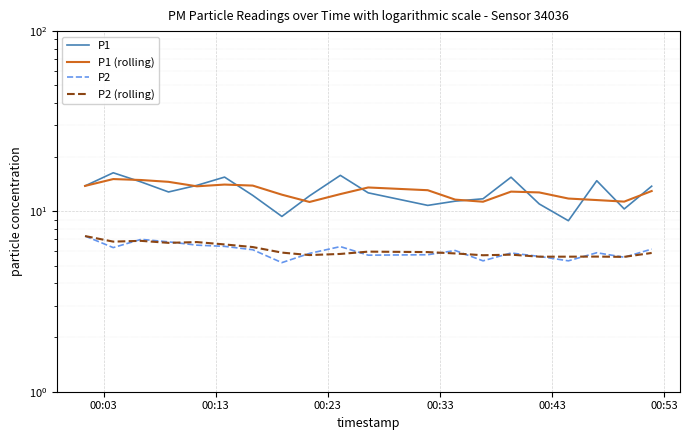

How many lines are shown in the chart?

4